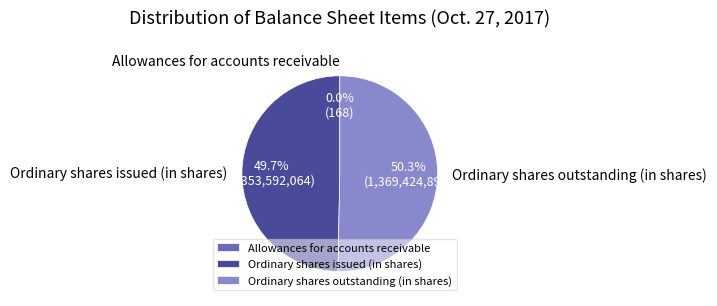

Does Ordinary shares issued (in shares) account for over 50% of the chart?

No